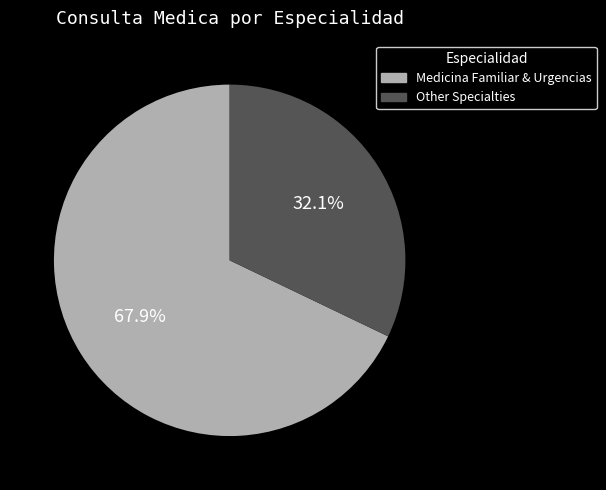

Is there any slice that represents more than half of the pie?

Yes